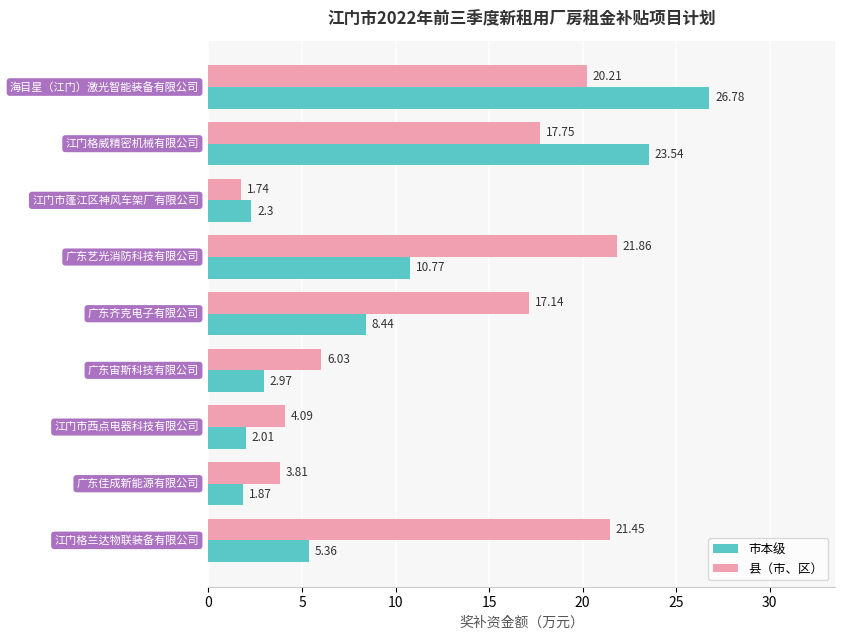

What is the sum of all 市本级 values?

84.0